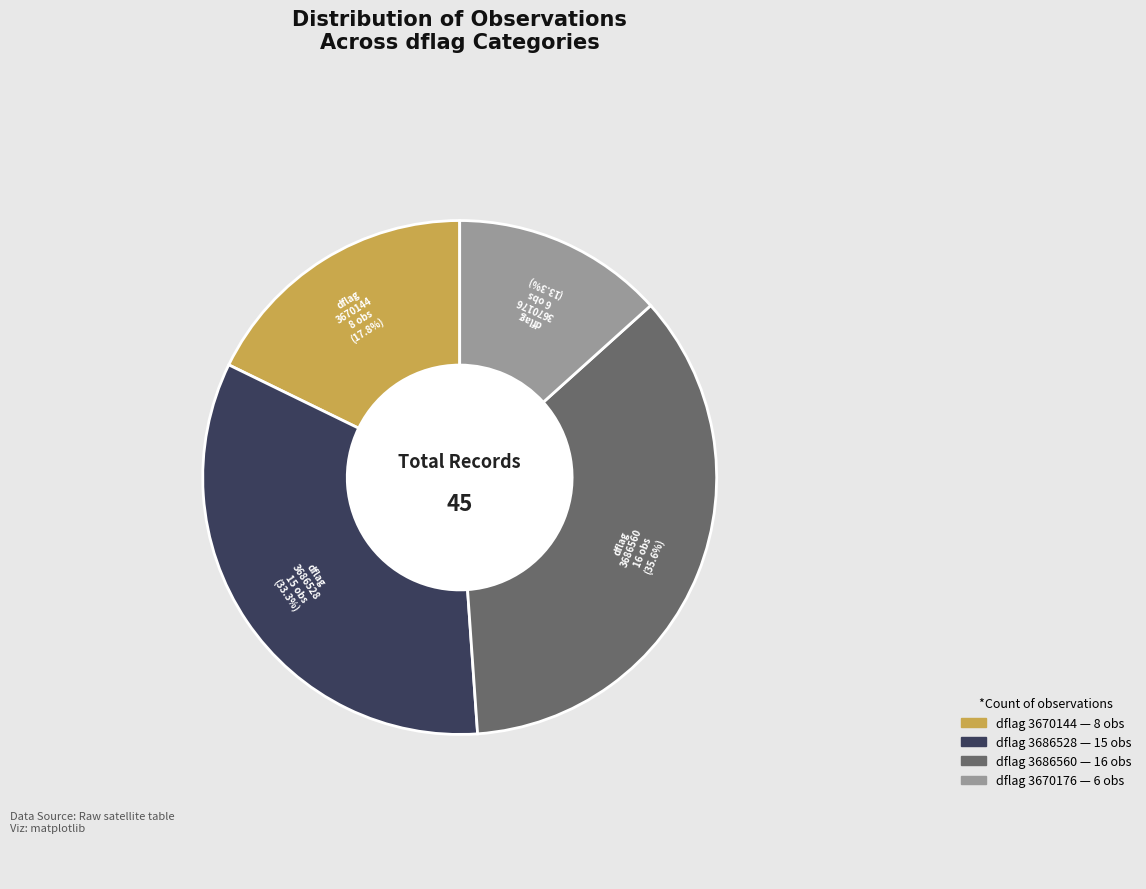

Is there a majority slice in this chart?

No